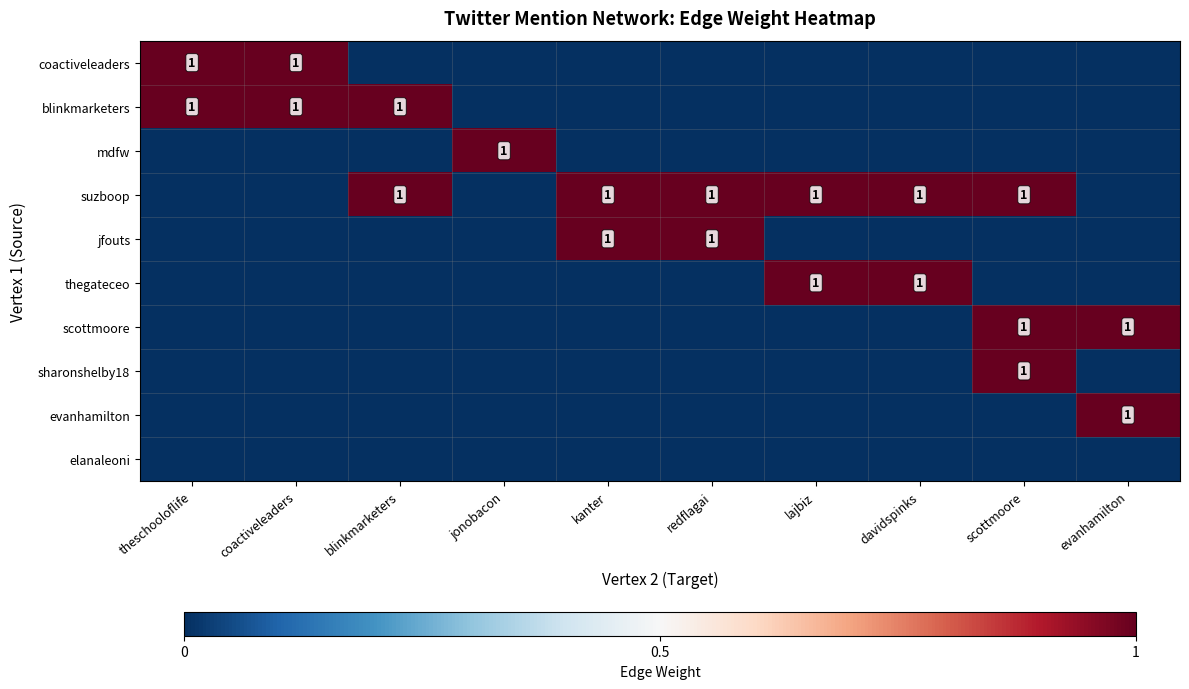

At which label is blinkmarketers closest to 0?

jonobacon